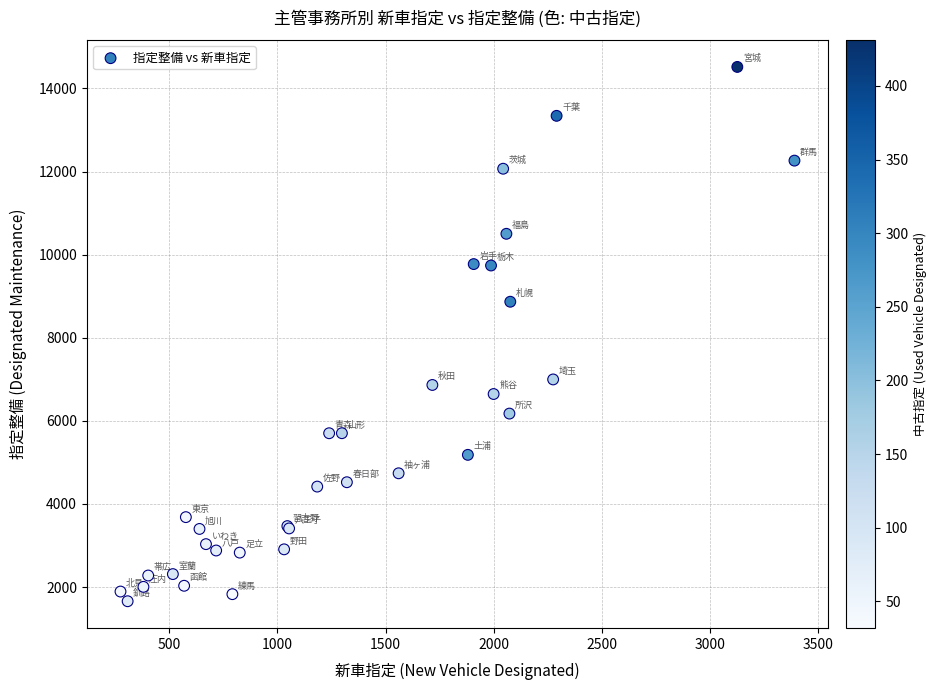

What Y value in the scatter plot is closest to 8088?

8867